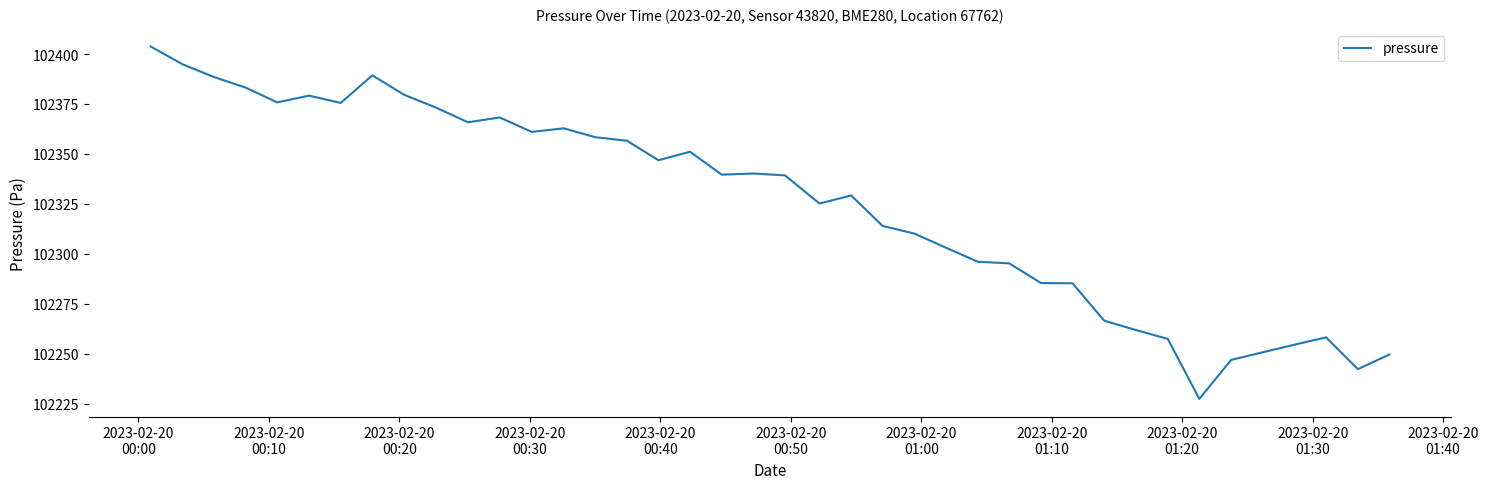

What is the difference between the maximum and minimum values?

176.4